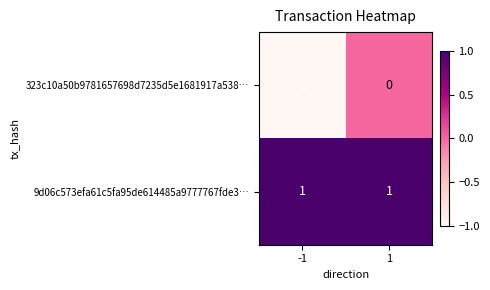

True or false: 323c10a50b9781657698d7235d5e1681917a538… has a value of 0 at 1.

True